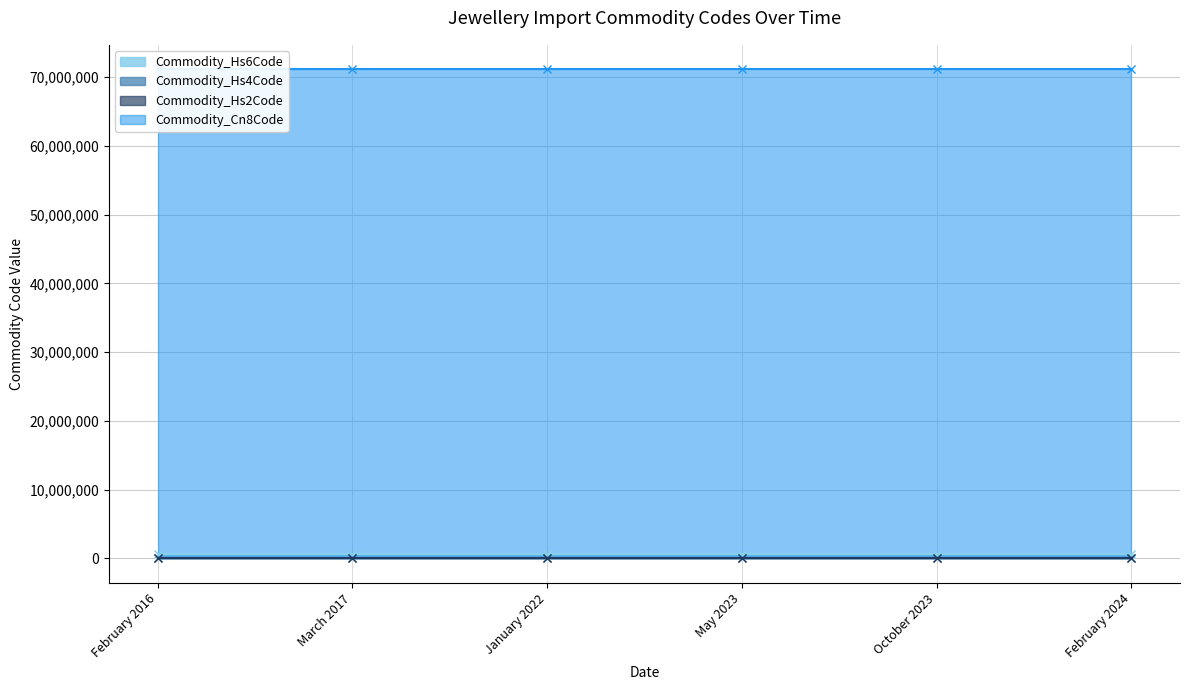

Rank the categories by Commodity_Hs4Code line value from highest to lowest.

February 2016, March 2017, January 2022, May 2023, October 2023, February 2024